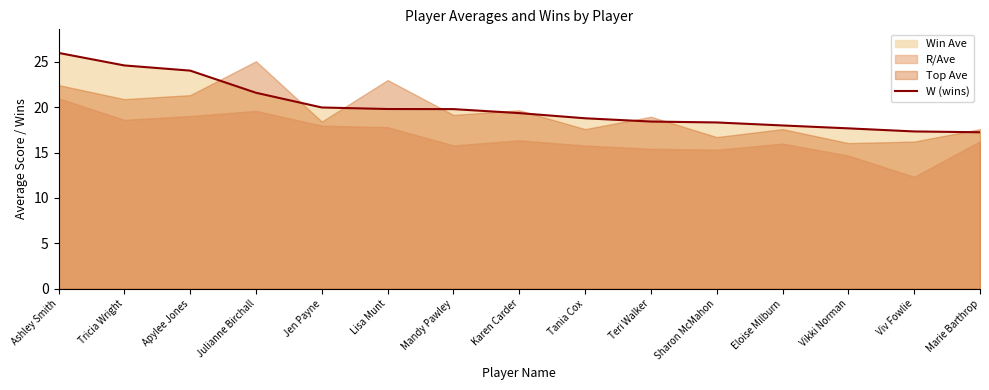

True or false: there are more than 2 points higher than both neighbors.

False